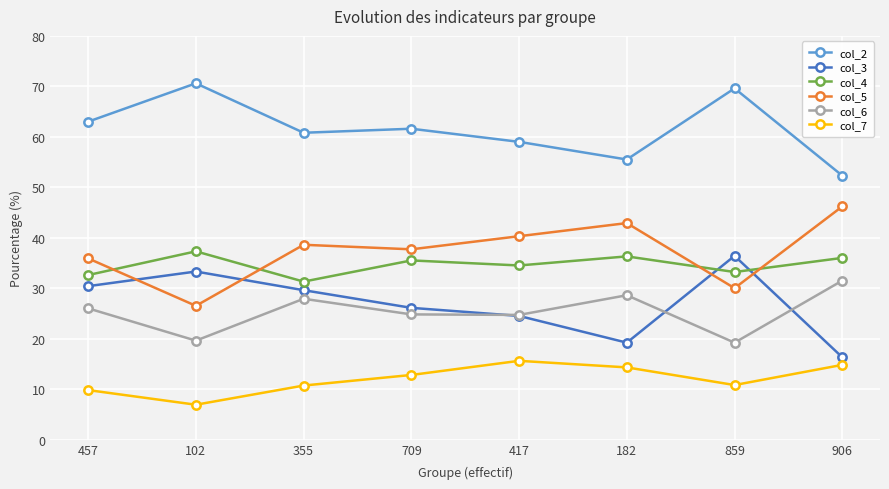

True or false: col_5 has more than 1 interior local peaks.

True